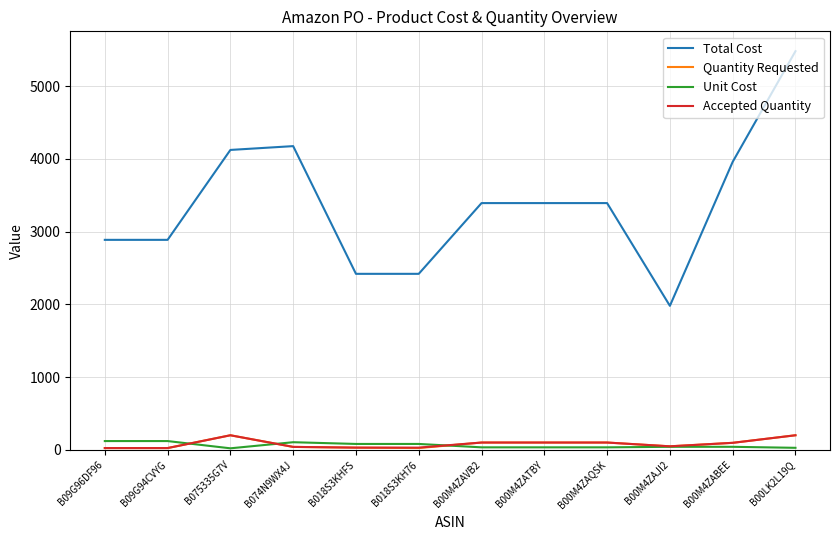

Which series has the largest range (max minus min)?

Total Cost